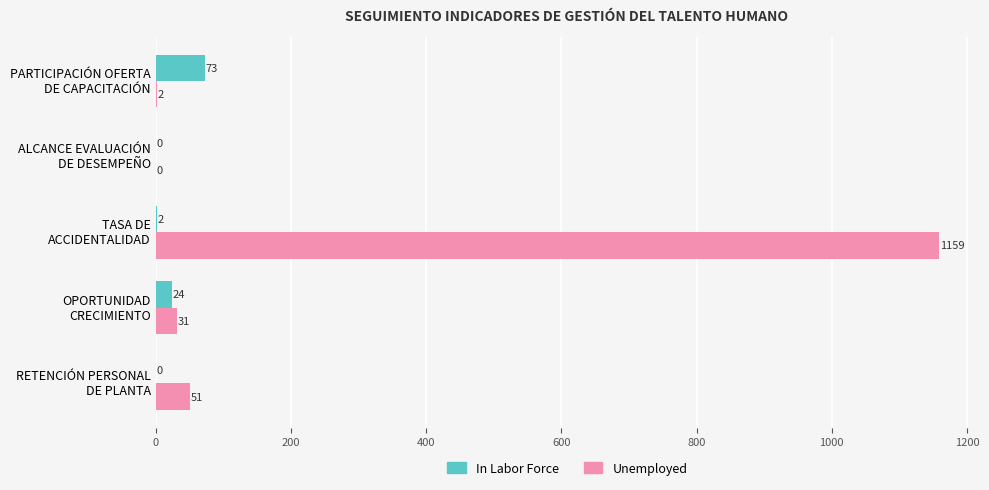

Which series has the largest total across all categories?

Unemployed